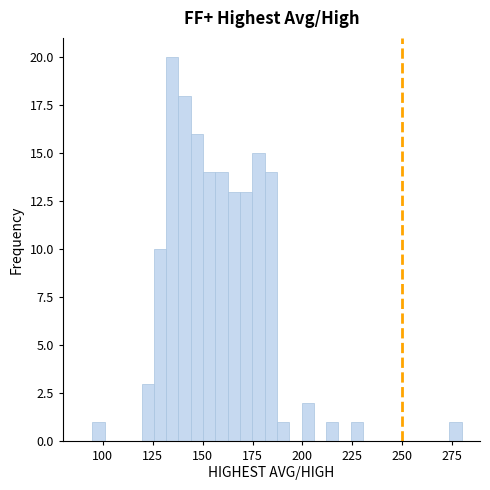

Around what value on the x-axis is the tallest bar? Give the approximate position of its centre, as read against the axis.

135